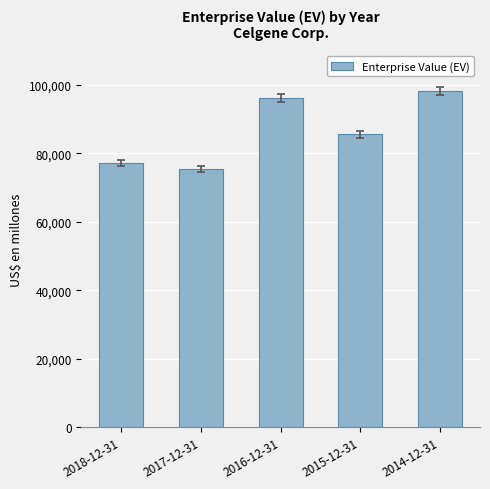

True or false: the data shows 75373 at 2017-12-31.

True